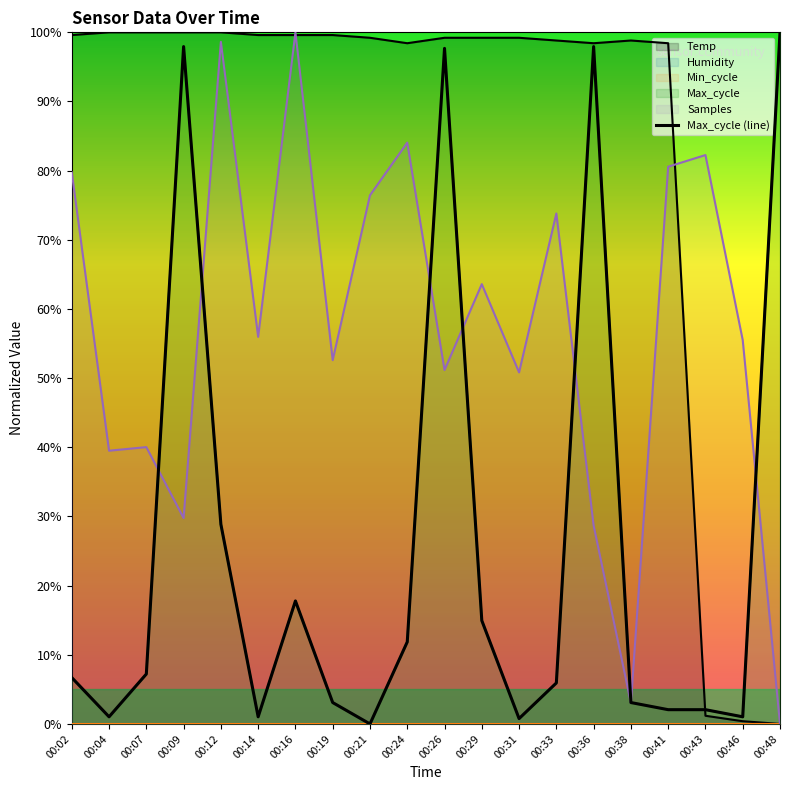

What is the difference between the values at 00:36 and 00:04?

96.9